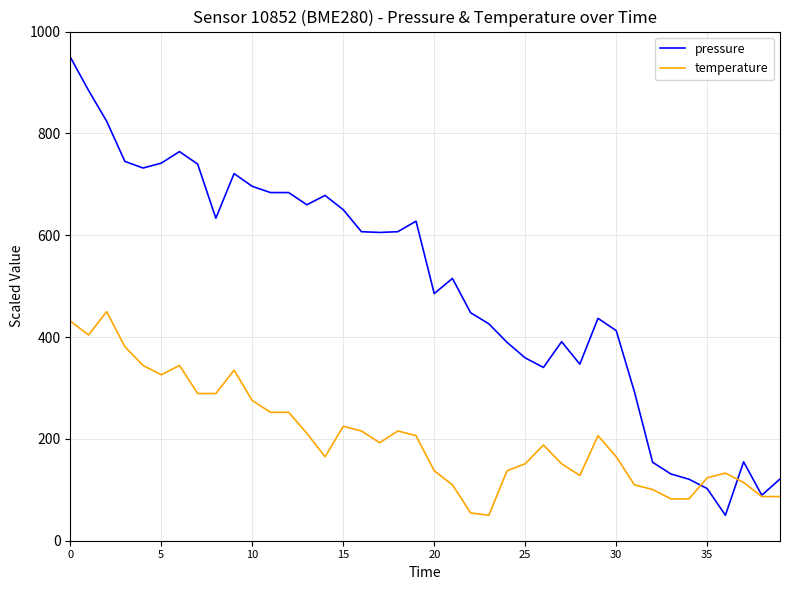

Which series has the largest total across all categories?

pressure